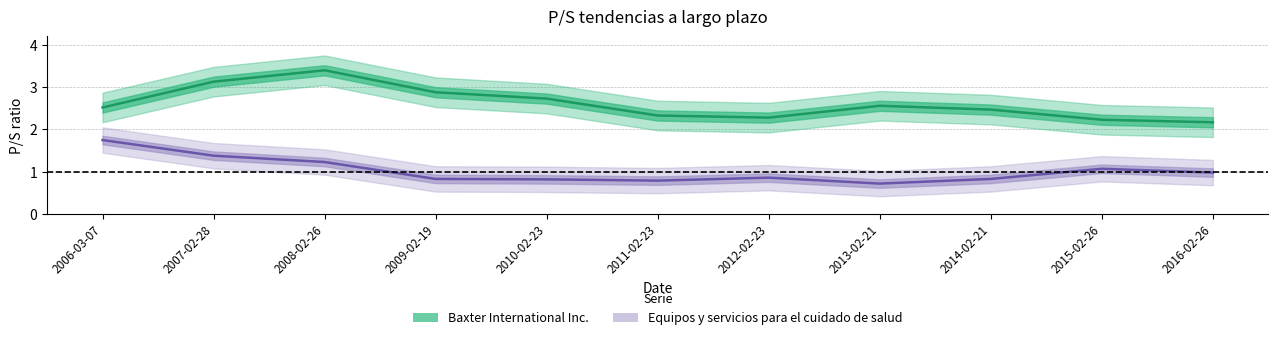

Between 2016-02-26 and 2010-02-23, which is larger?

2010-02-23